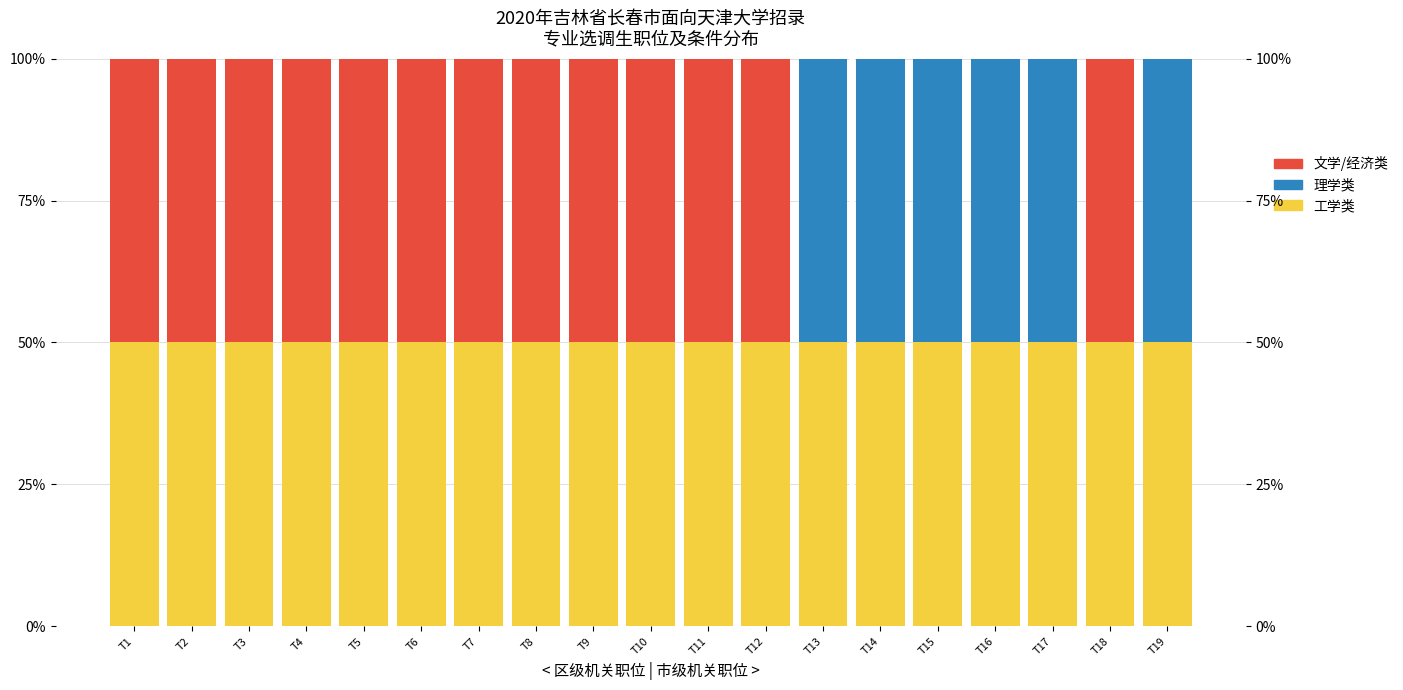

The value of 工学类 at T14 is 20. True or false?

False